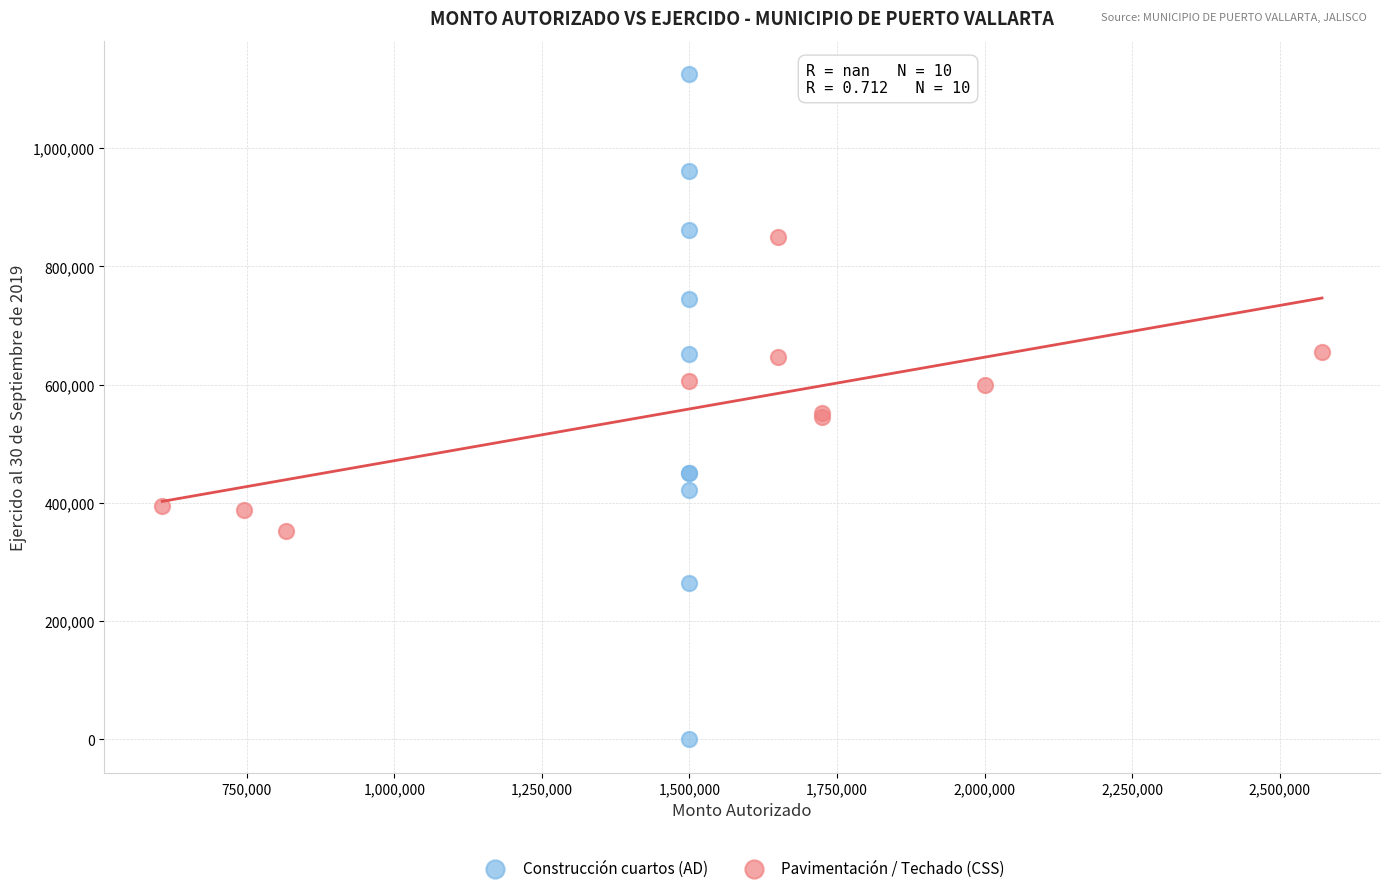

Which series has the widest spread of Y values?

Construcción cuartos (AD)